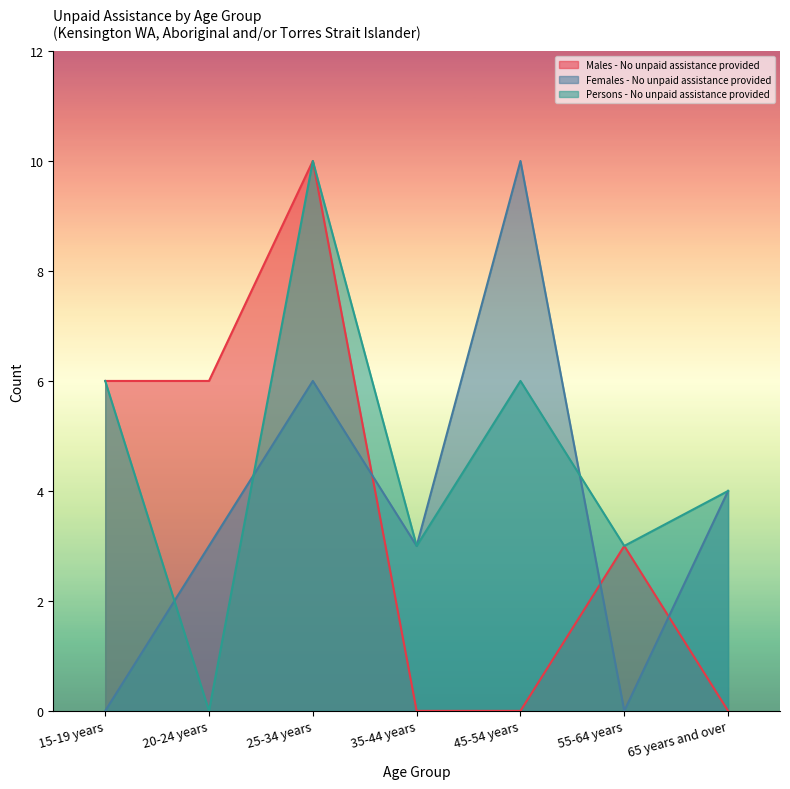

Where is the first local minimum for Females - No unpaid assistance provided?

35-44 years